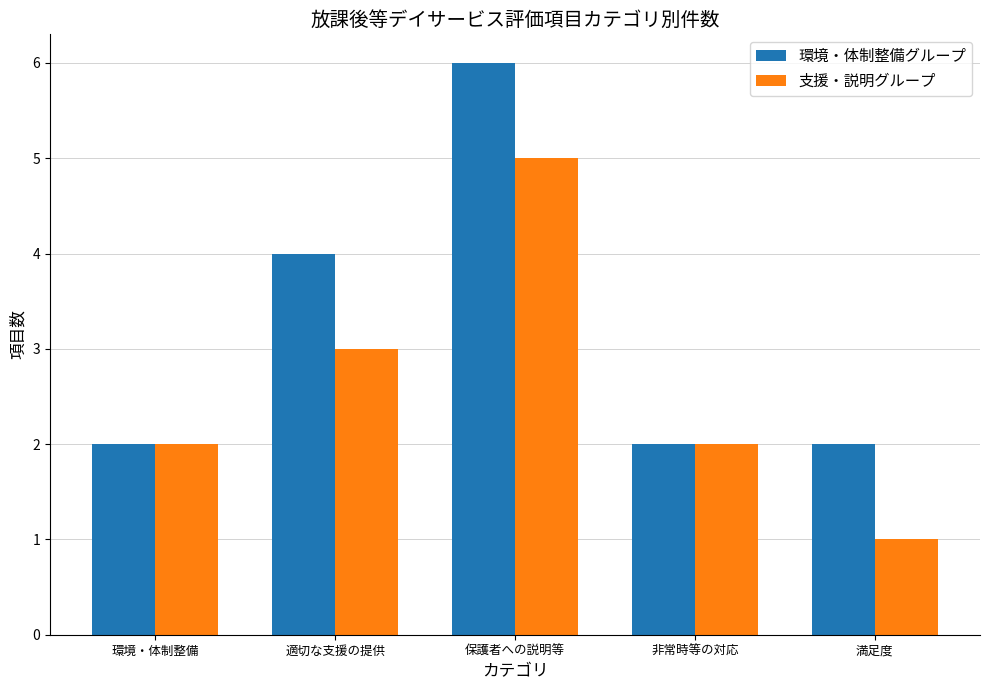

The value of 支援・説明グループ at 満足度 is 1. True or false?

True